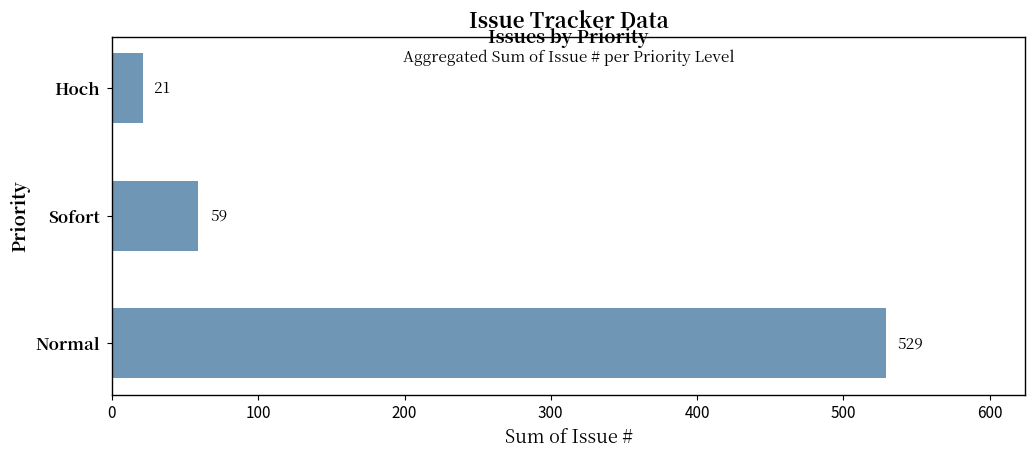

What is the average value?

203